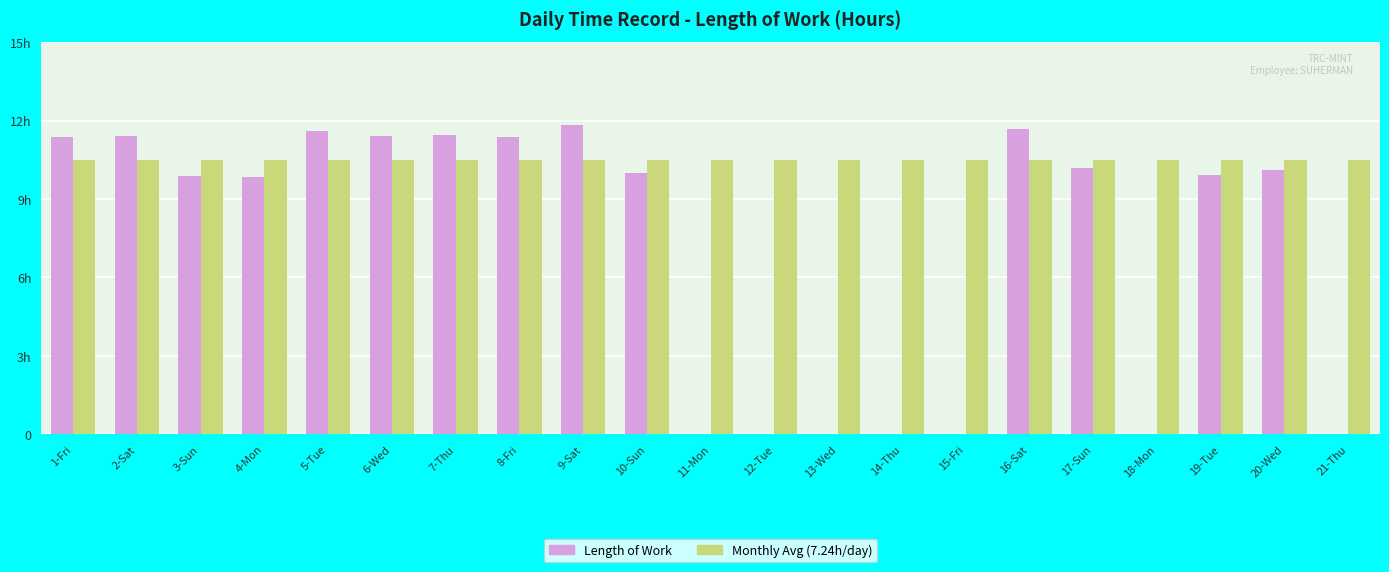

Reading left to right, what are all the values shown in this chart?

Length of Work: 11.4	11.4	9.9	9.8	11.6	11.4	11.4	11.4	11.8	10.0	0.0	0.0	0.0	0.0	0.0	11.7	10.2	0.0	9.9	10.1	0.0
Monthly Avg (7.24h/day): 10.5	10.5	10.5	10.5	10.5	10.5	10.5	10.5	10.5	10.5	10.5	10.5	10.5	10.5	10.5	10.5	10.5	10.5	10.5	10.5	10.5